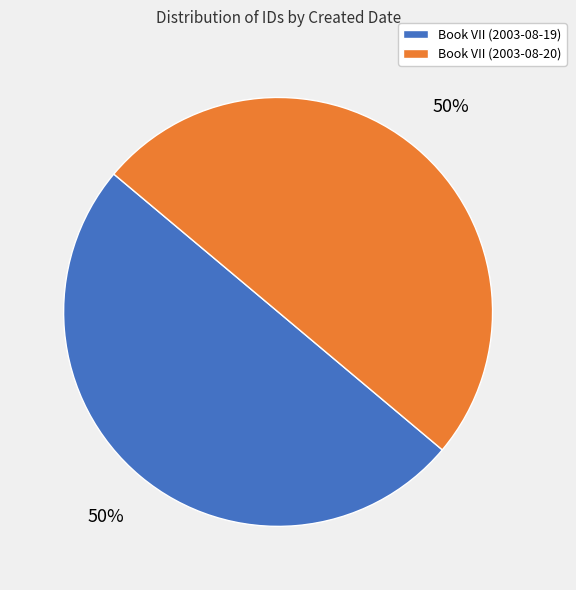

Is it true that Book VII (2003-08-19) is 50% of the pie?

True